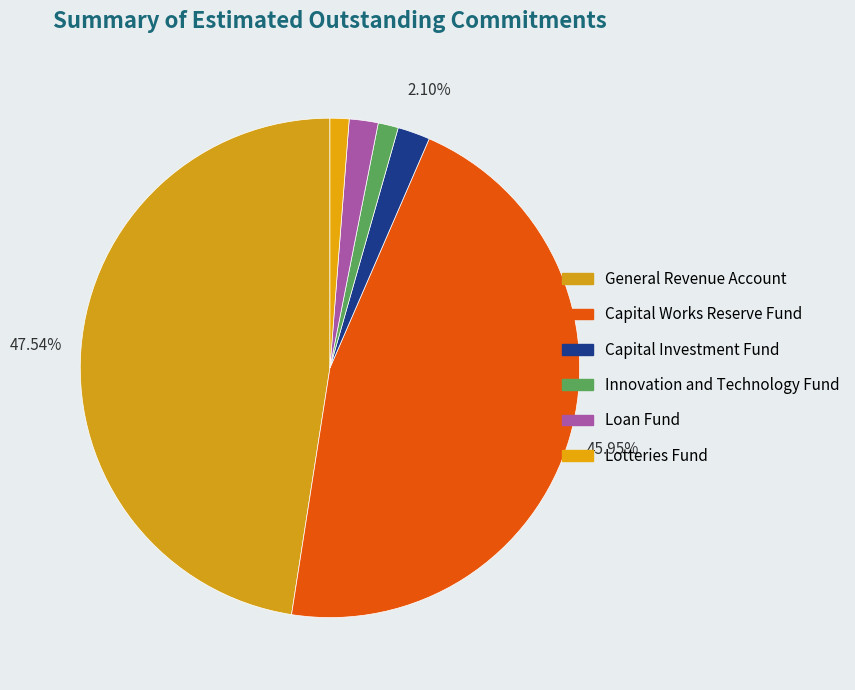

What portion of the pie excludes Lotteries Fund?

98.8%